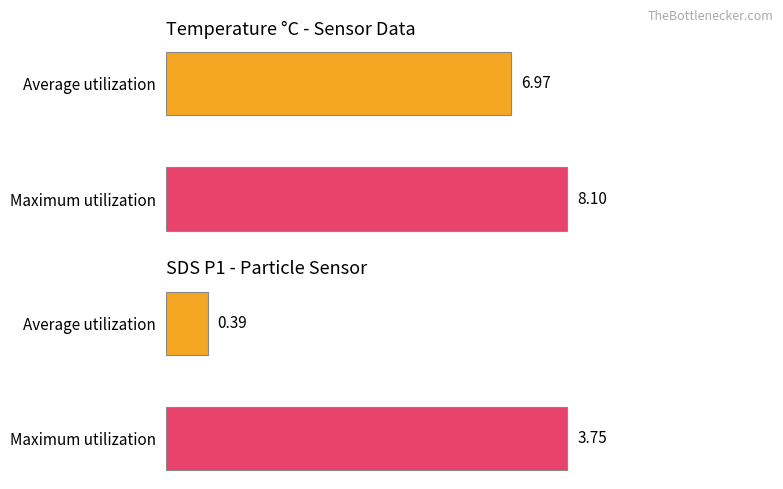

At which label is Maximum utilization closest to 99?

Temp